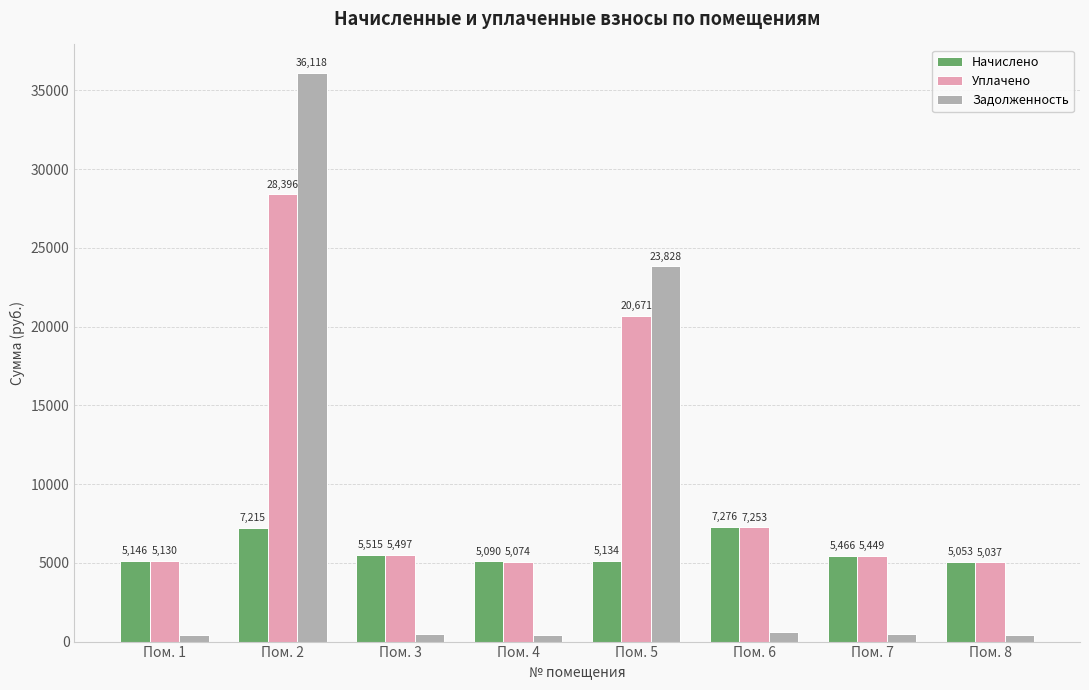

List the series in order of their overall mean, lowest first.

Начислено, Задолженность, Уплачено